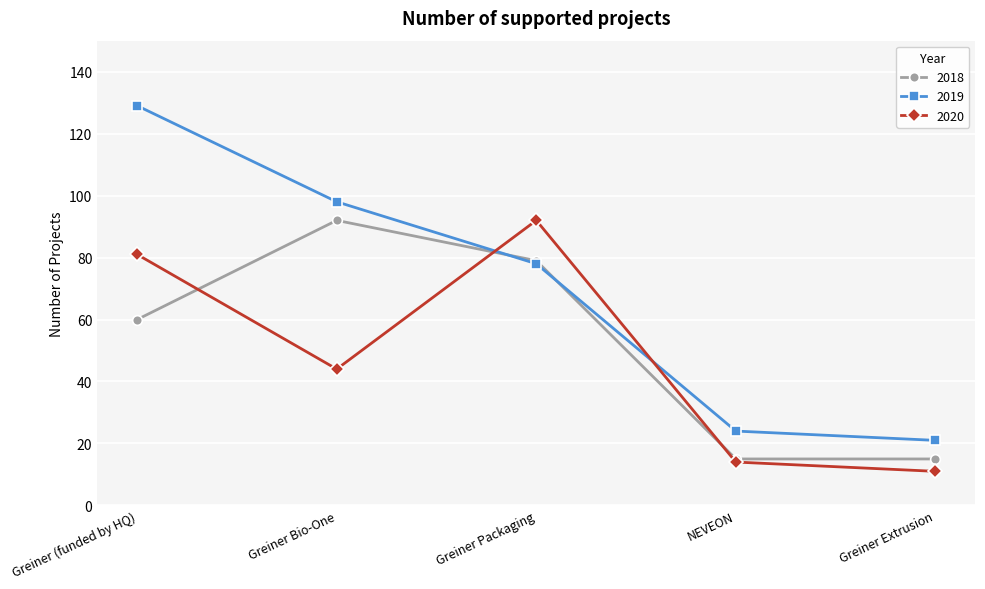

Read the 2020 value at Greiner Packaging.

92